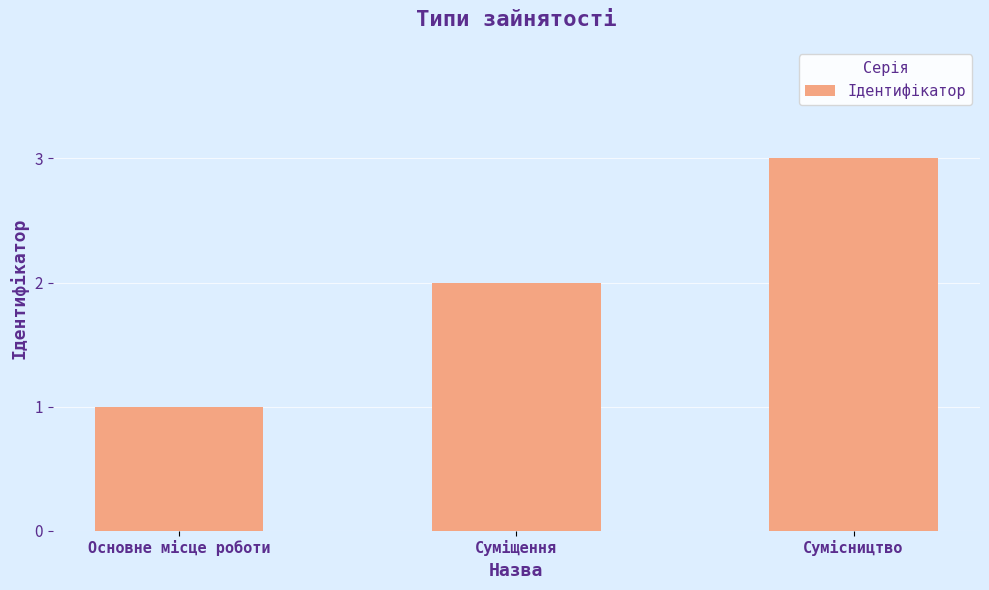

What is the label of the 1st bar from the right?

Сумісництво